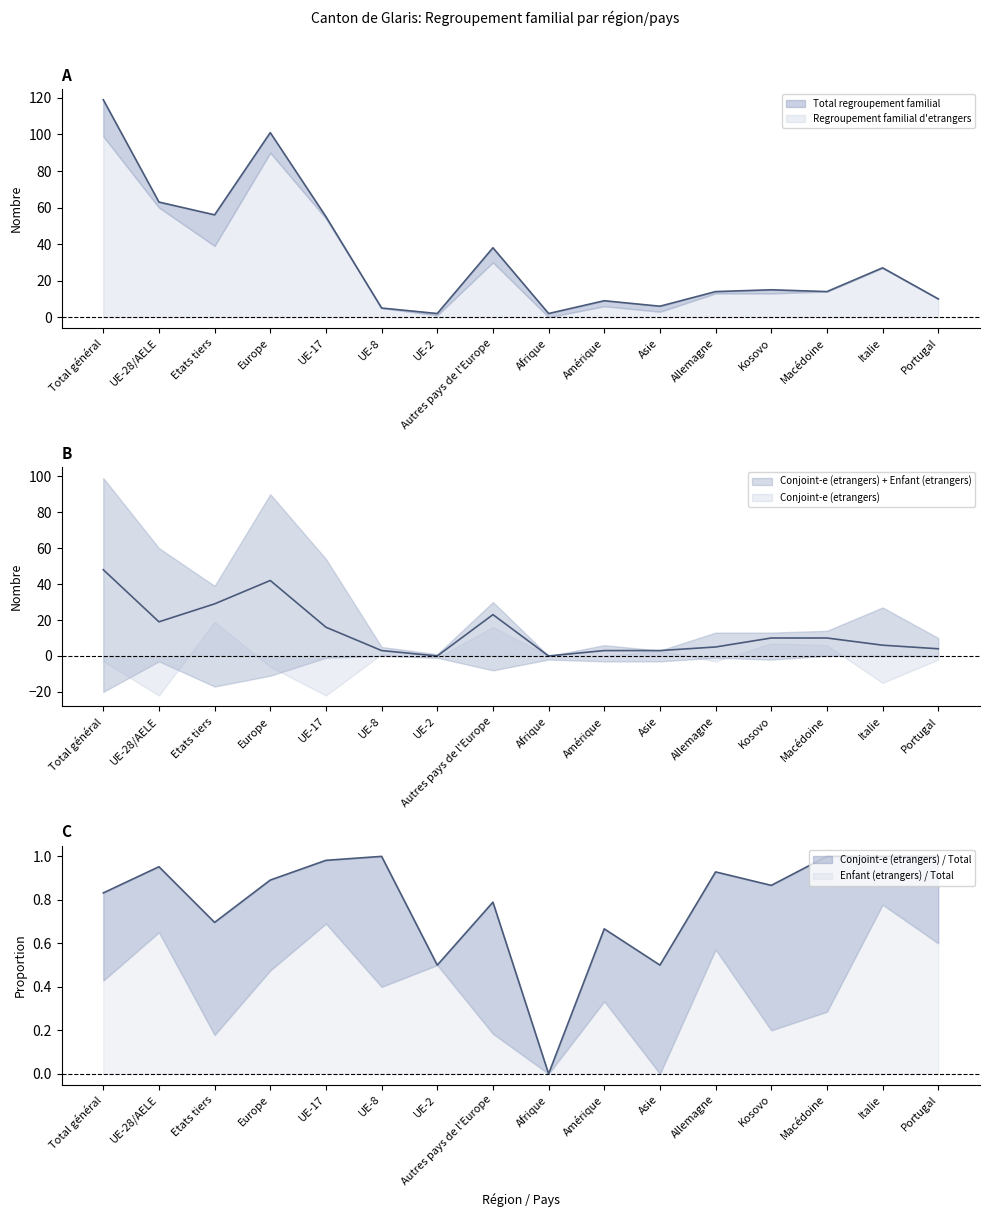

What is the label of the 9th point from the left?

Afrique